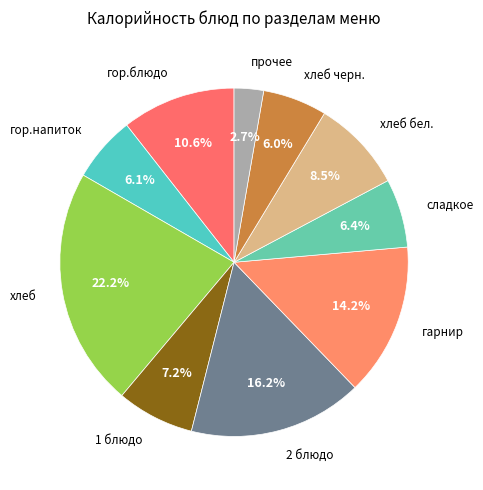

Which category has the biggest portion of the pie?

хлеб